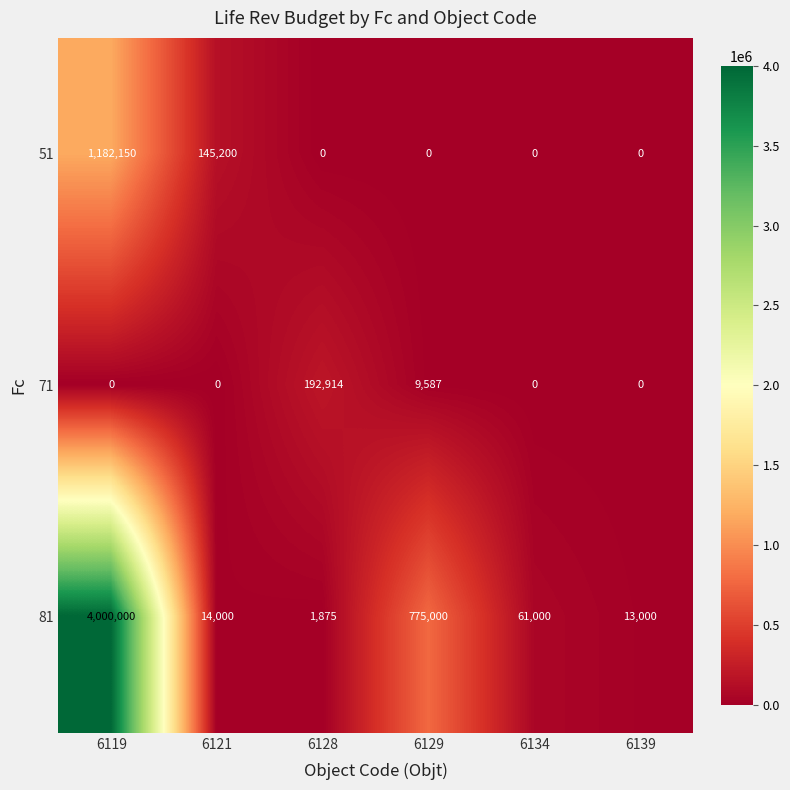

Reading left to right, what are all the values shown in this chart?

51: 6119=1182150	6121=145200	6128=0	6129=0	6134=0	6139=0
71: 6119=0	6121=0	6128=192914	6129=9587	6134=0	6139=0
81: 6119=4000000	6121=14000	6128=1875	6129=775000	6134=61000	6139=13000